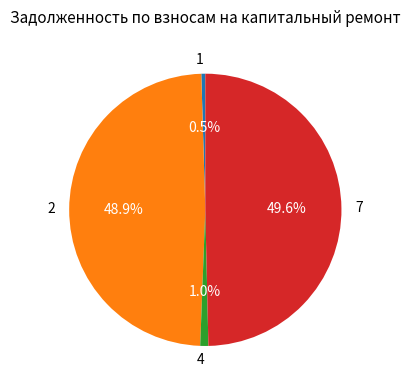

Which slice is the largest?

7